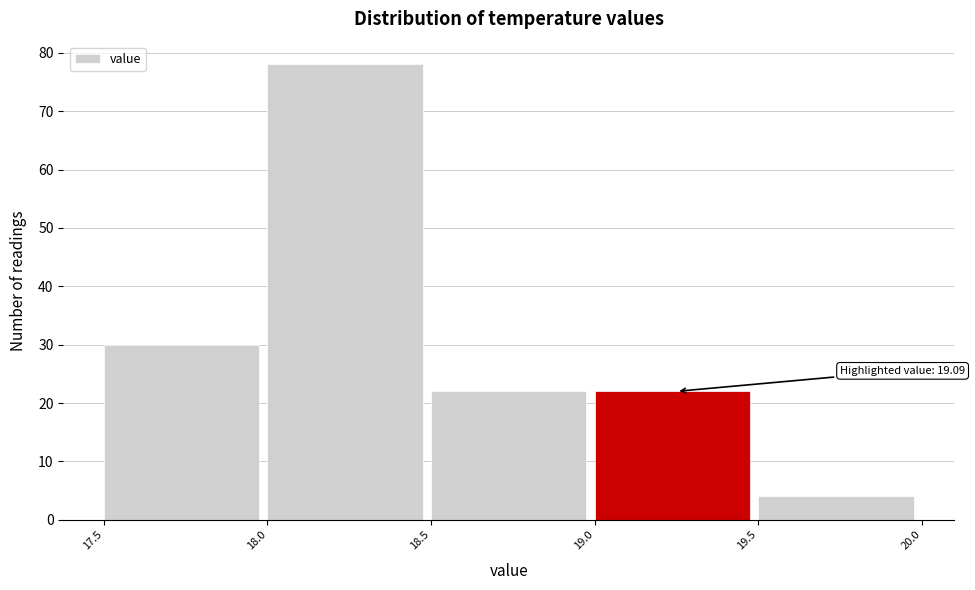

Which range on the x-axis has the tallest bar?

18.0 to 18.5